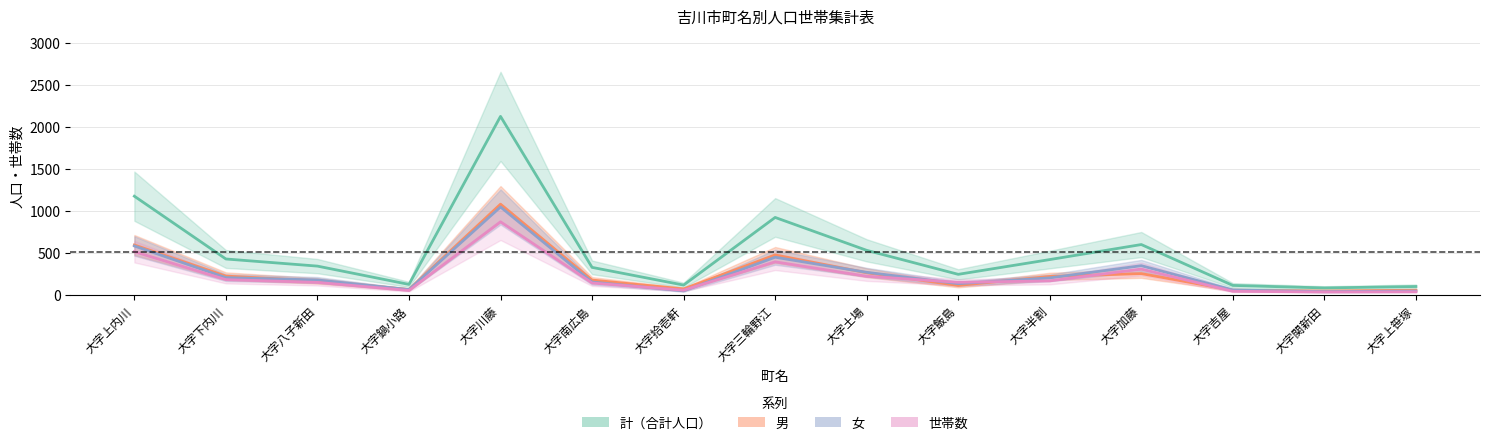

What is the sum of all 男 values?

3834